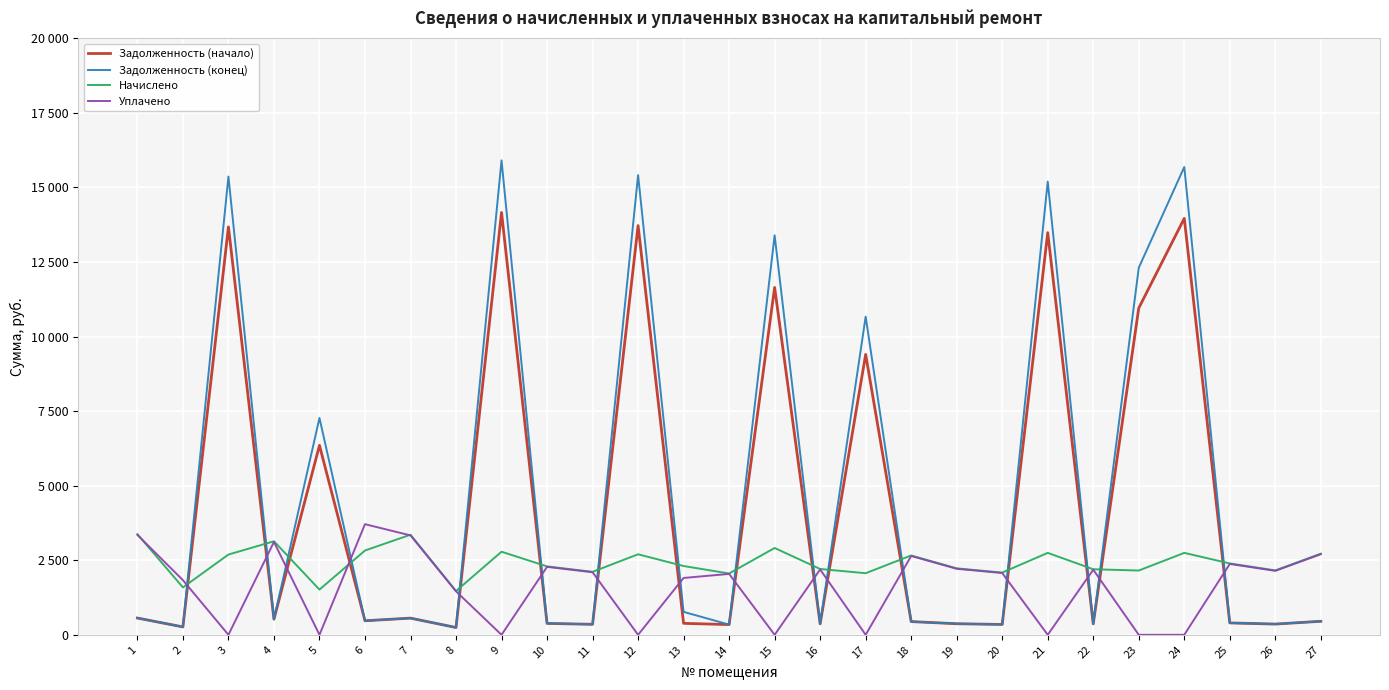

Is this an area chart (filled region under the line)?

No